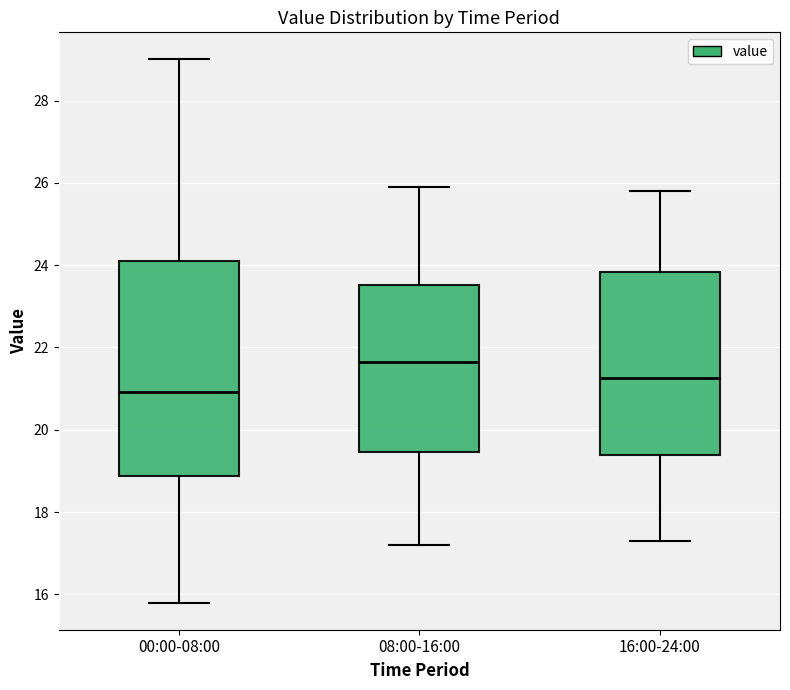

Where is the lower edge of the box for 08:00-16:00 on the y-axis? The values are not printed on the chart, so give them approximately, as read against the axis.

19.4